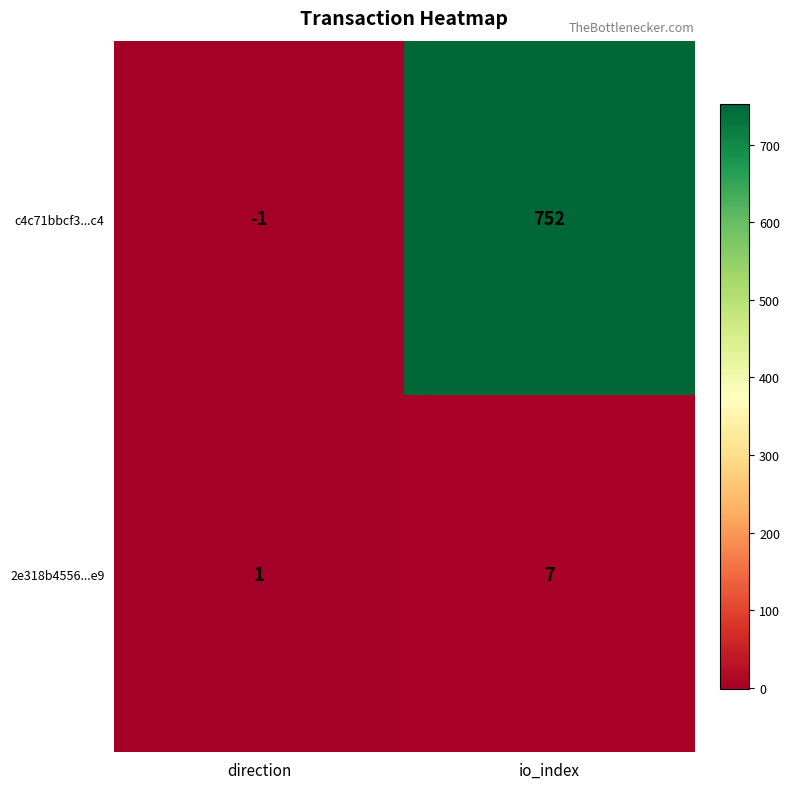

What is the sum of all c4c71bbcf3...c4 values?

751